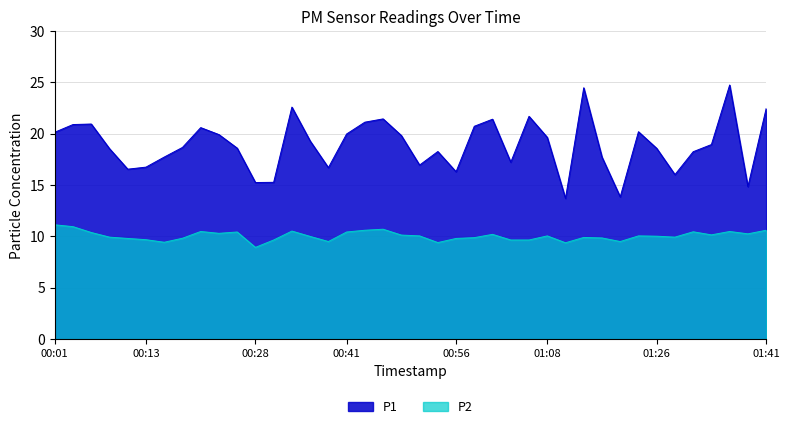

Count the number of categories in the chart.

40